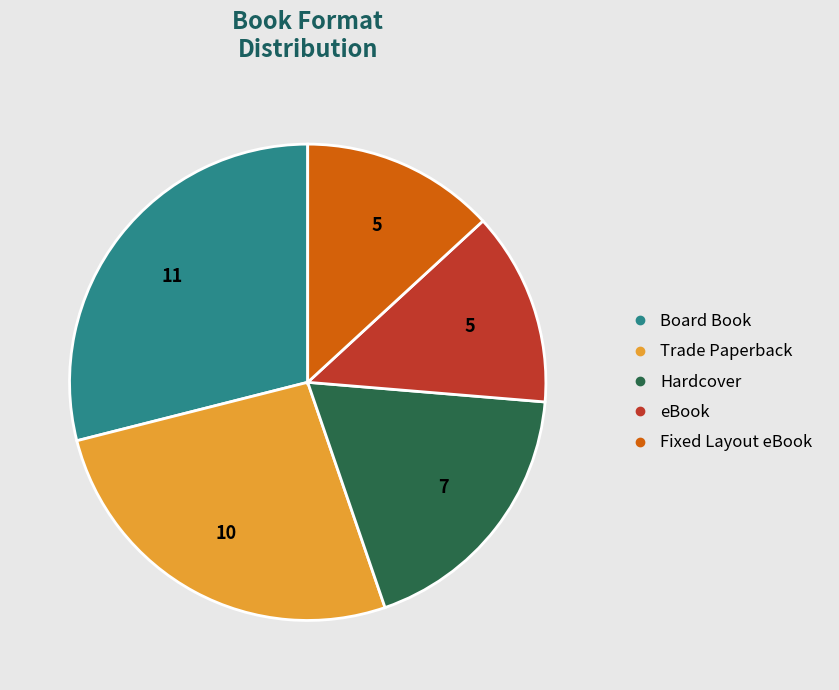

Which slice is the largest?

Board Book